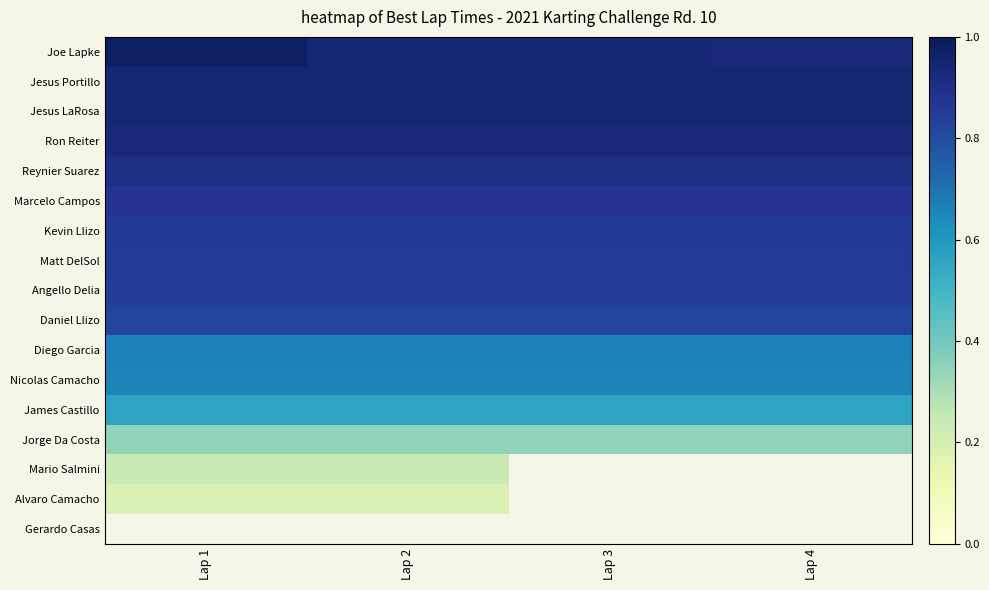

True or false: Jesus LaRosa has a value of 1.7 at Lap 4.

False